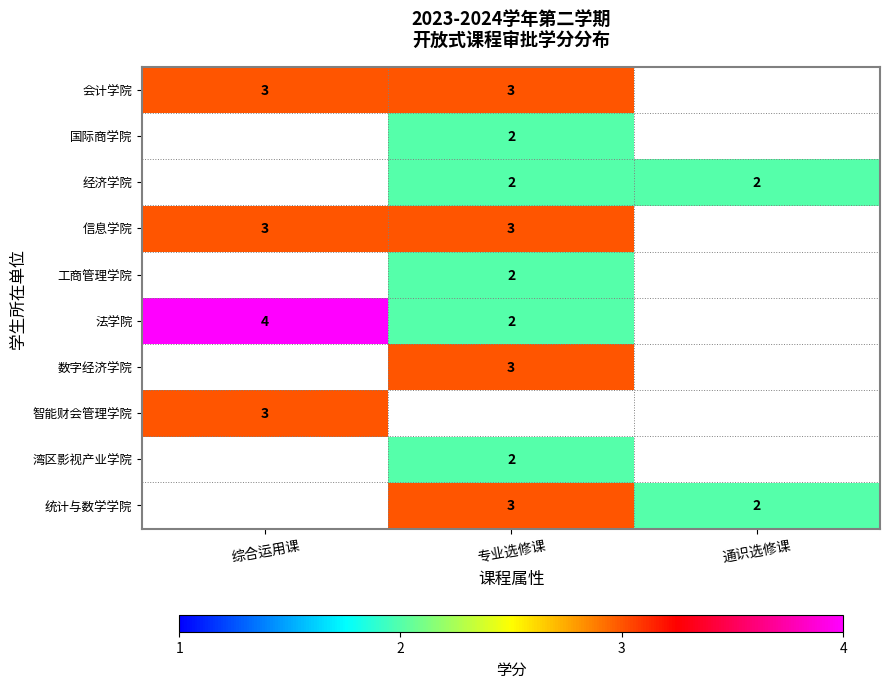

Between 通识选修课 and 综合运用课, which is larger?

综合运用课